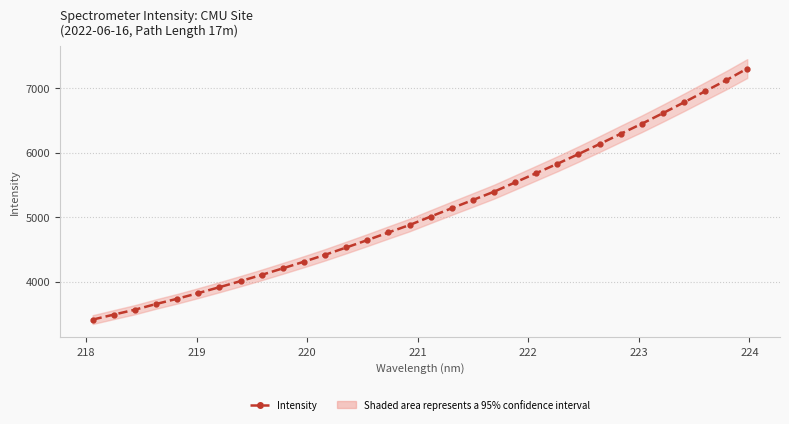

How many data points does each series have?

32